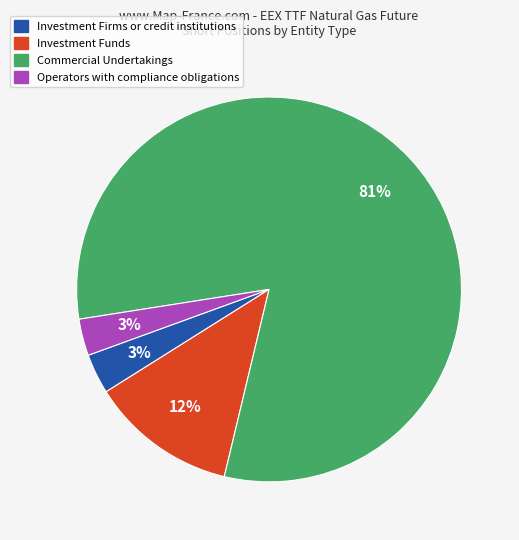

Between Commercial Undertakings and Operators with compliance obligations, which is larger?

Commercial Undertakings